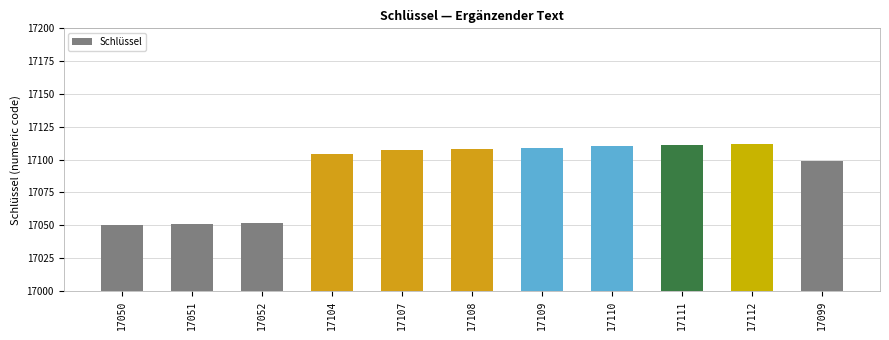

What is the label of the 1st bar from the right?

17099